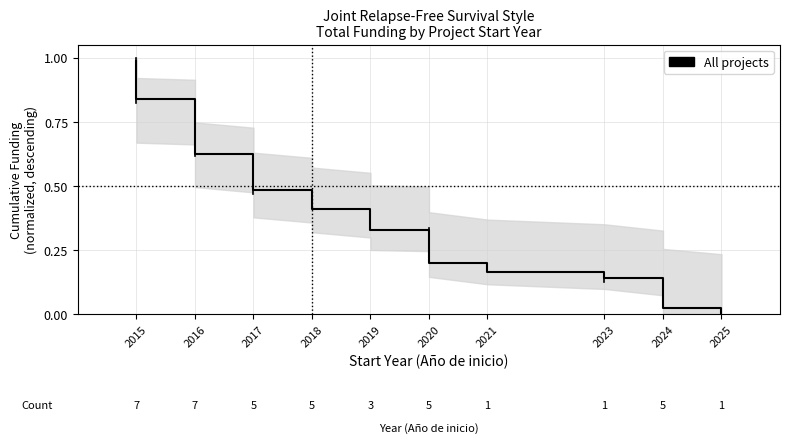

True or false: the data shows 0.2 at 2020.

False